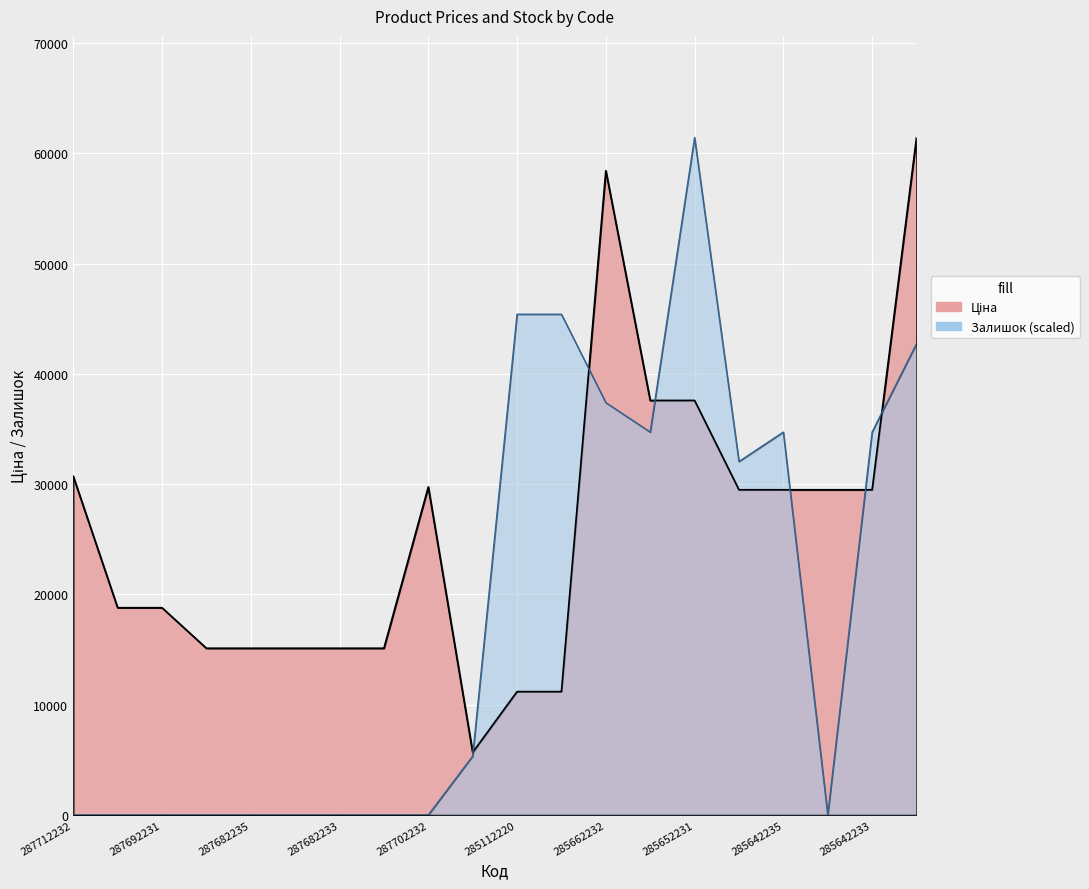

True or false: Залишок has a value of 61434.3 at 285652231.

True